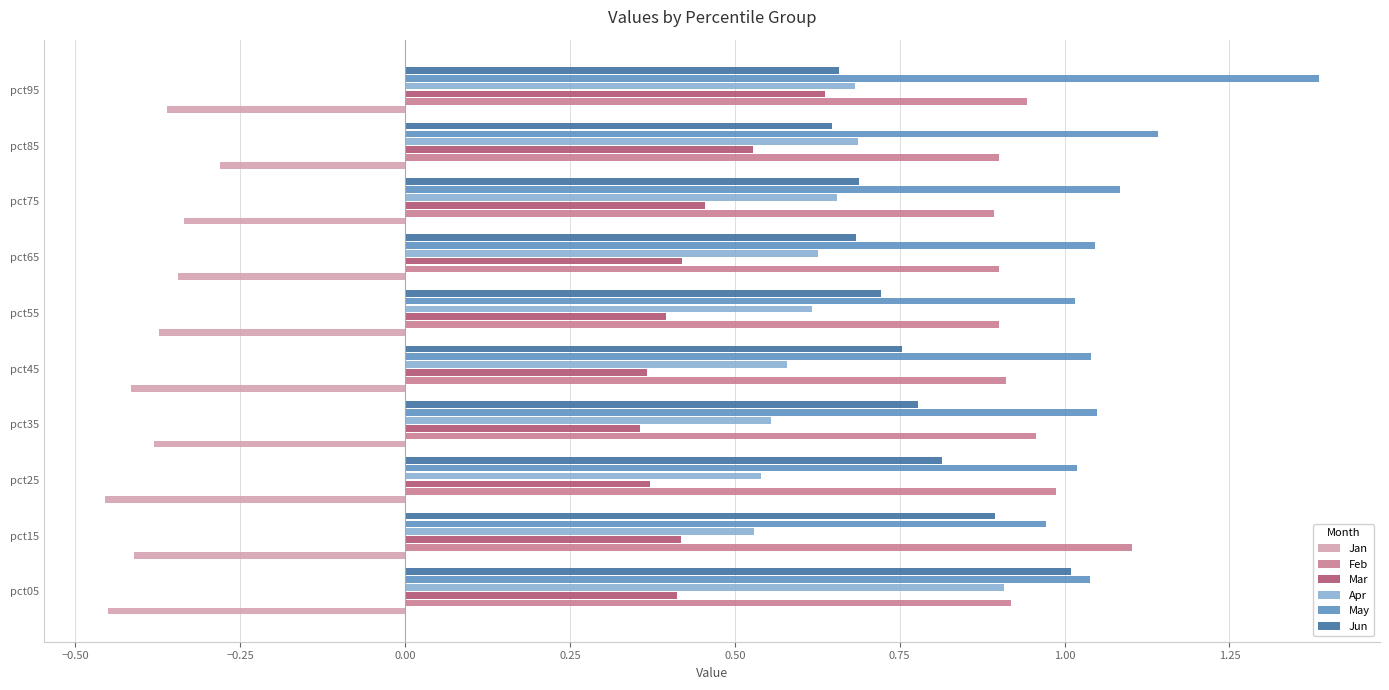

At which label is Jan closest to 0?

pct85